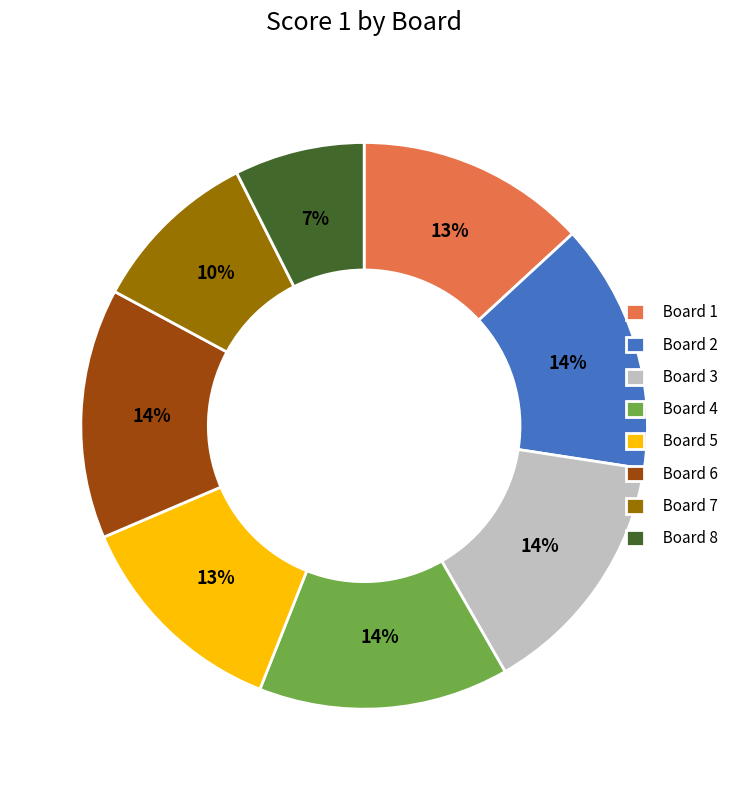

To the nearest percent, what is the combined percentage of Board 7 and Board 1?

23%